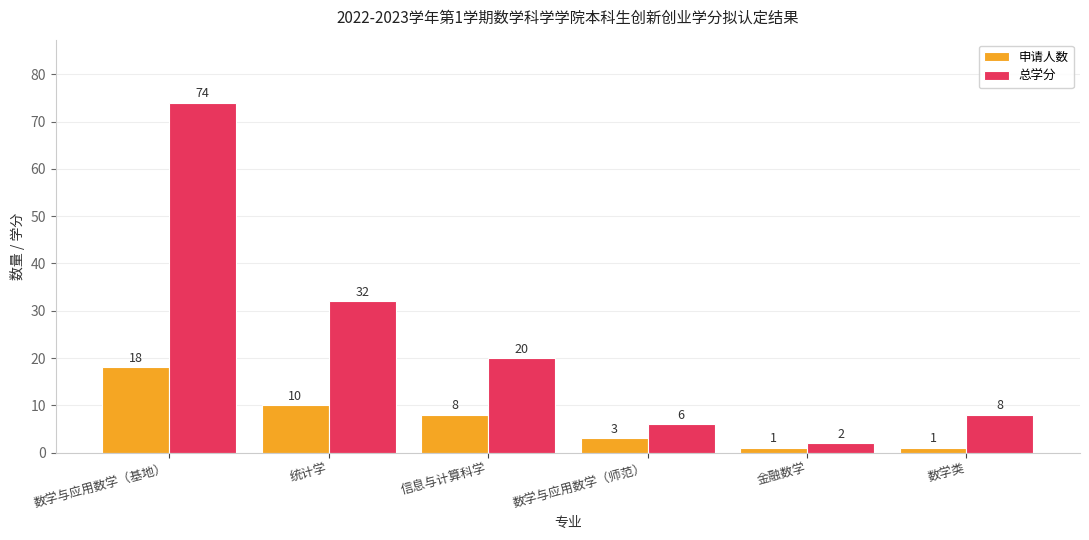

Reading right to left, what are all the values shown in this chart?

申请人数: 数学类=1	金融数学=1	数学与应用数学（师范）=3	信息与计算科学=8	统计学=10	数学与应用数学（基地）=18
总学分: 数学类=8	金融数学=2	数学与应用数学（师范）=6	信息与计算科学=20	统计学=32	数学与应用数学（基地）=74